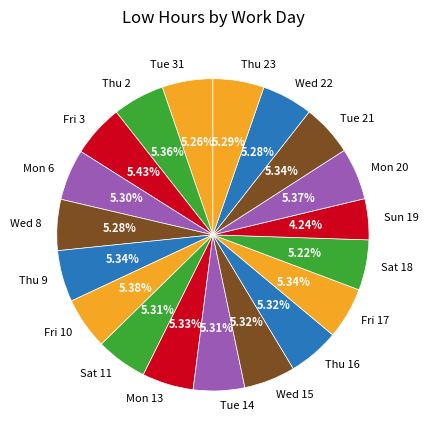

What percentage is the Thu 2 slice, to the nearest percent?

5%